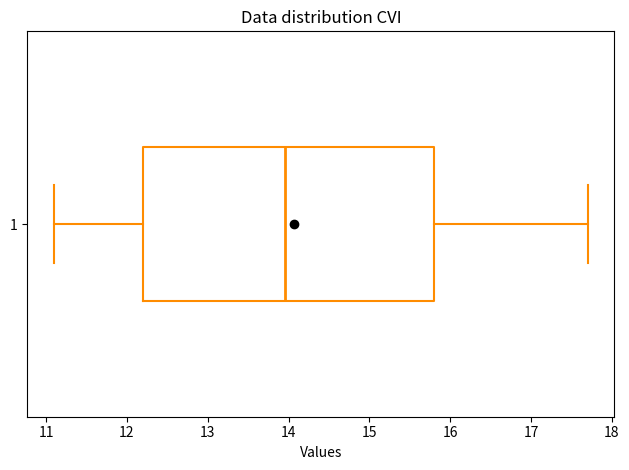

Transcribe this box plot: give where the median line is, the range the box spans, and where the two whiskers end, as read against the x-axis. The values are not printed on the chart, so give them approximately, as read against the axis.

median 14.0, box 12.2 to 15.8, whiskers 11.1 to 17.7